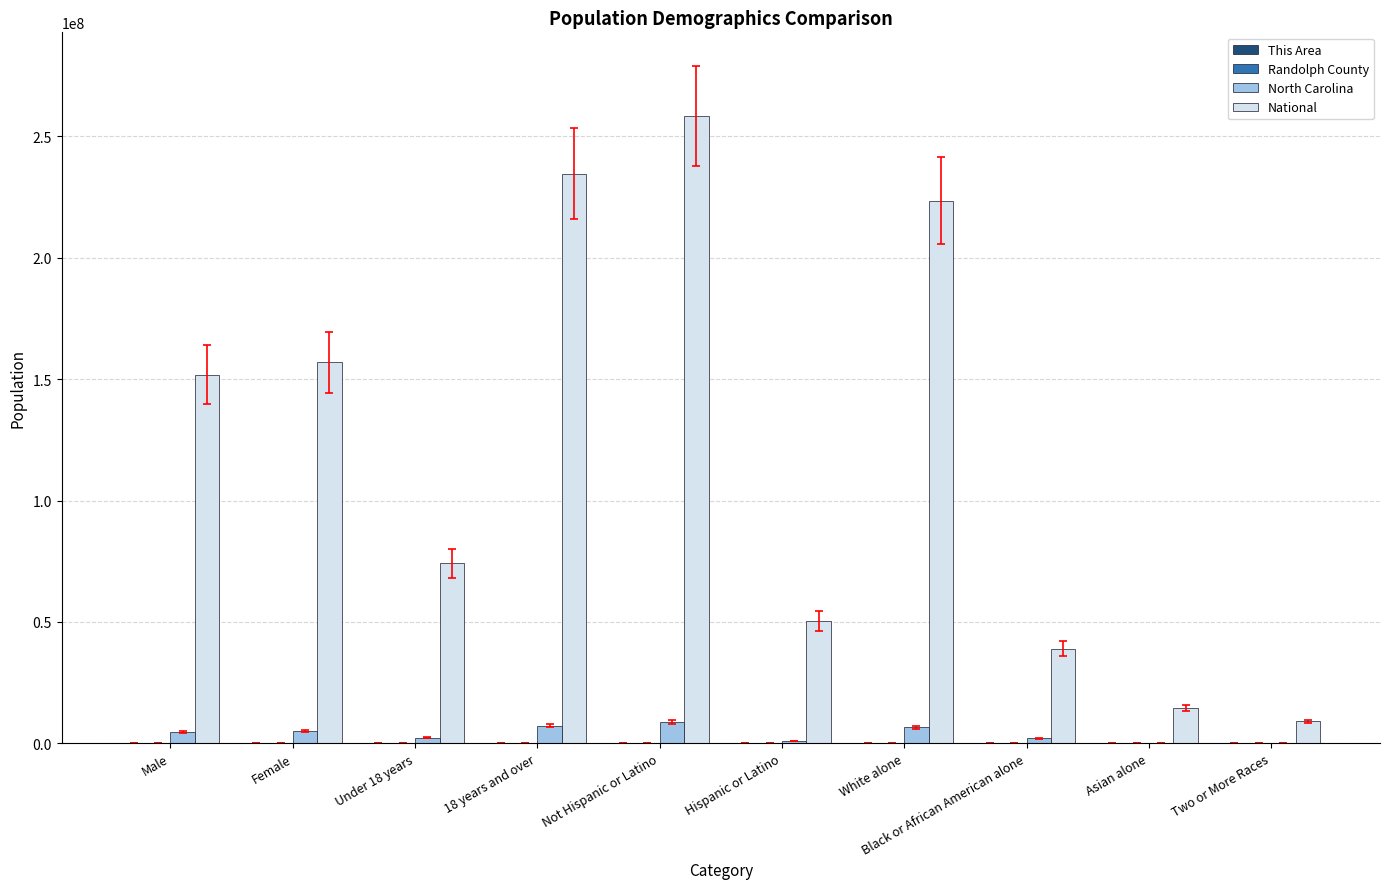

Count the number of data series in this chart.

4